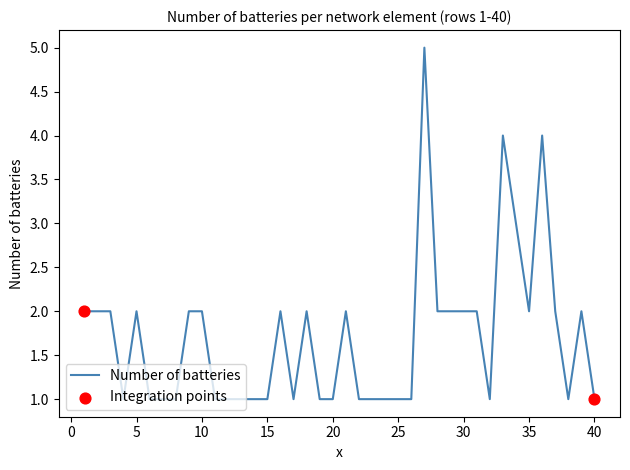

What is the greatest value displayed?

5